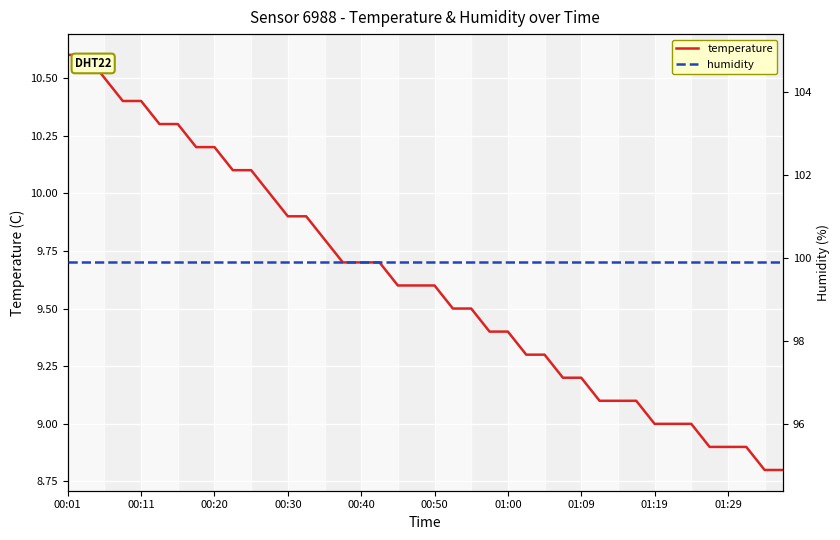

Which has a higher value, 11 or 14?

11